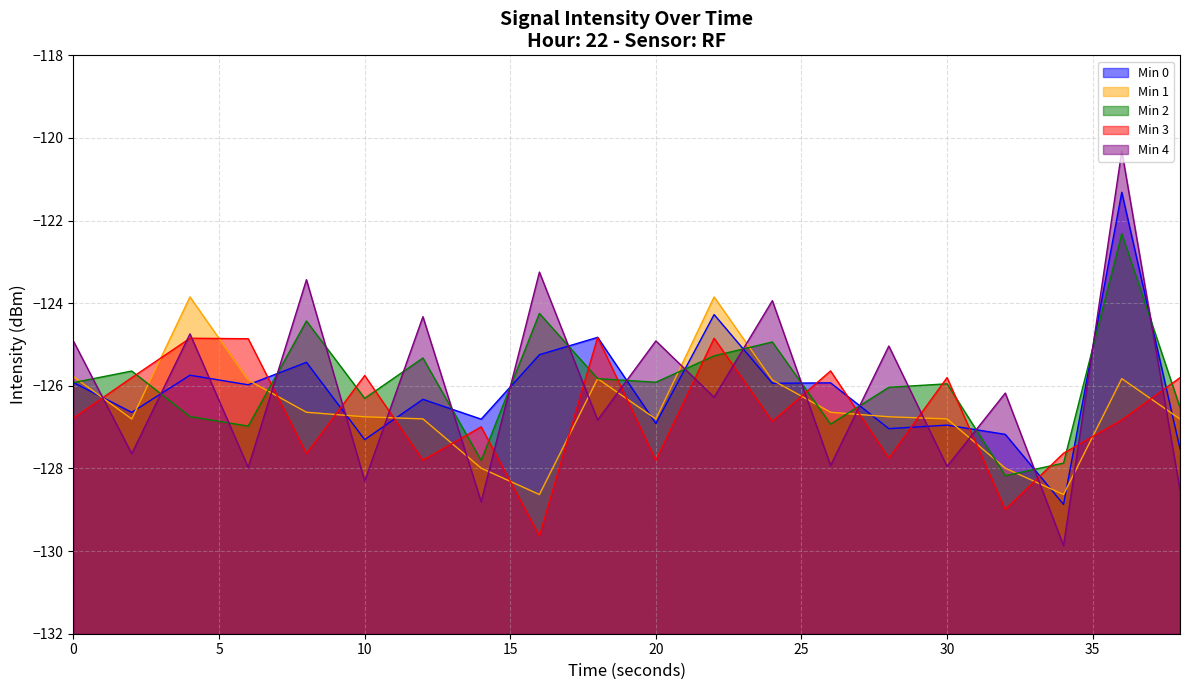

What is the minimum value shown in the chart?

-129.9